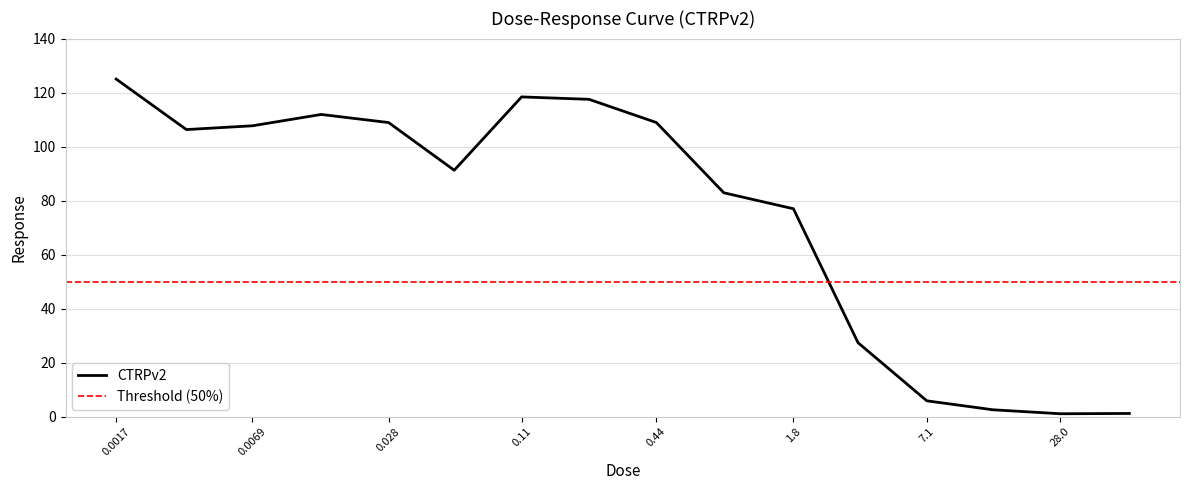

How many values are below 106?

8